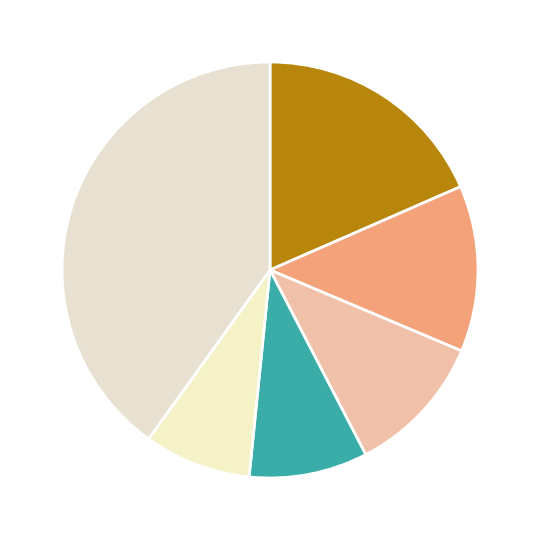

Which category has the biggest portion of the pie?

Moduł Wiadomości